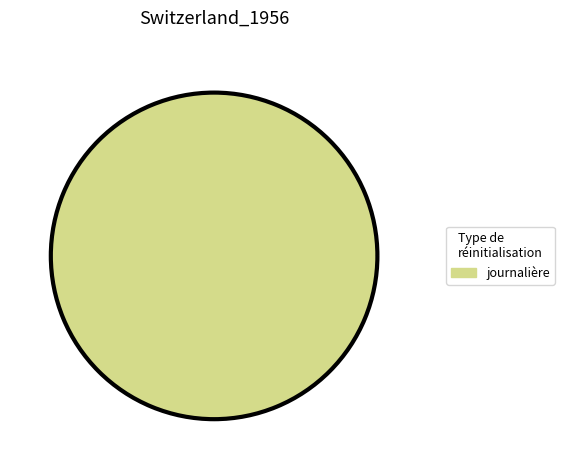

How many slices are in this pie chart?

1